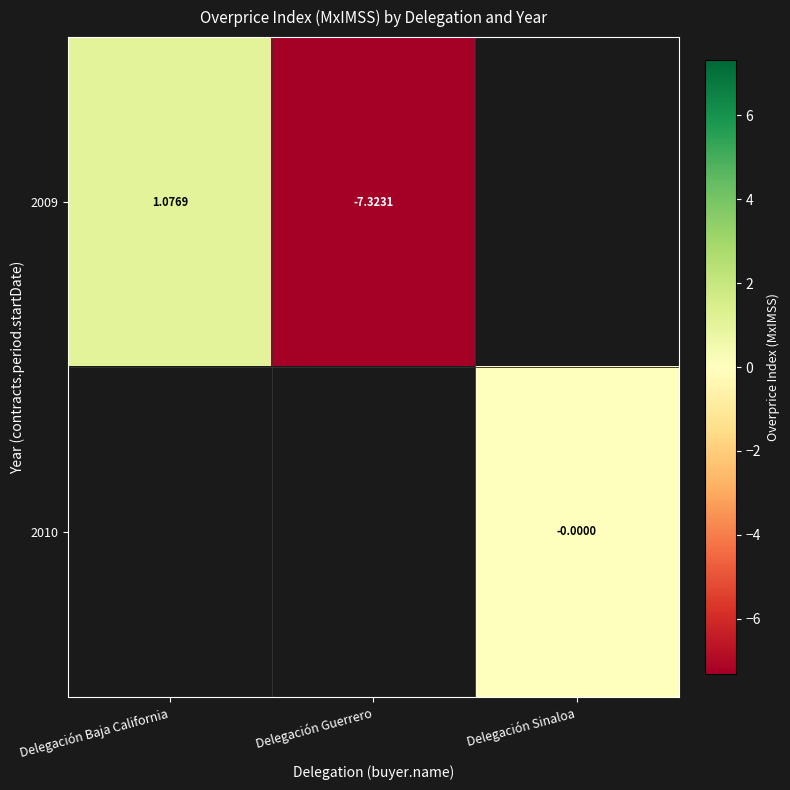

Which series changed the most between Delegación Baja California and Delegación Guerrero?

2009